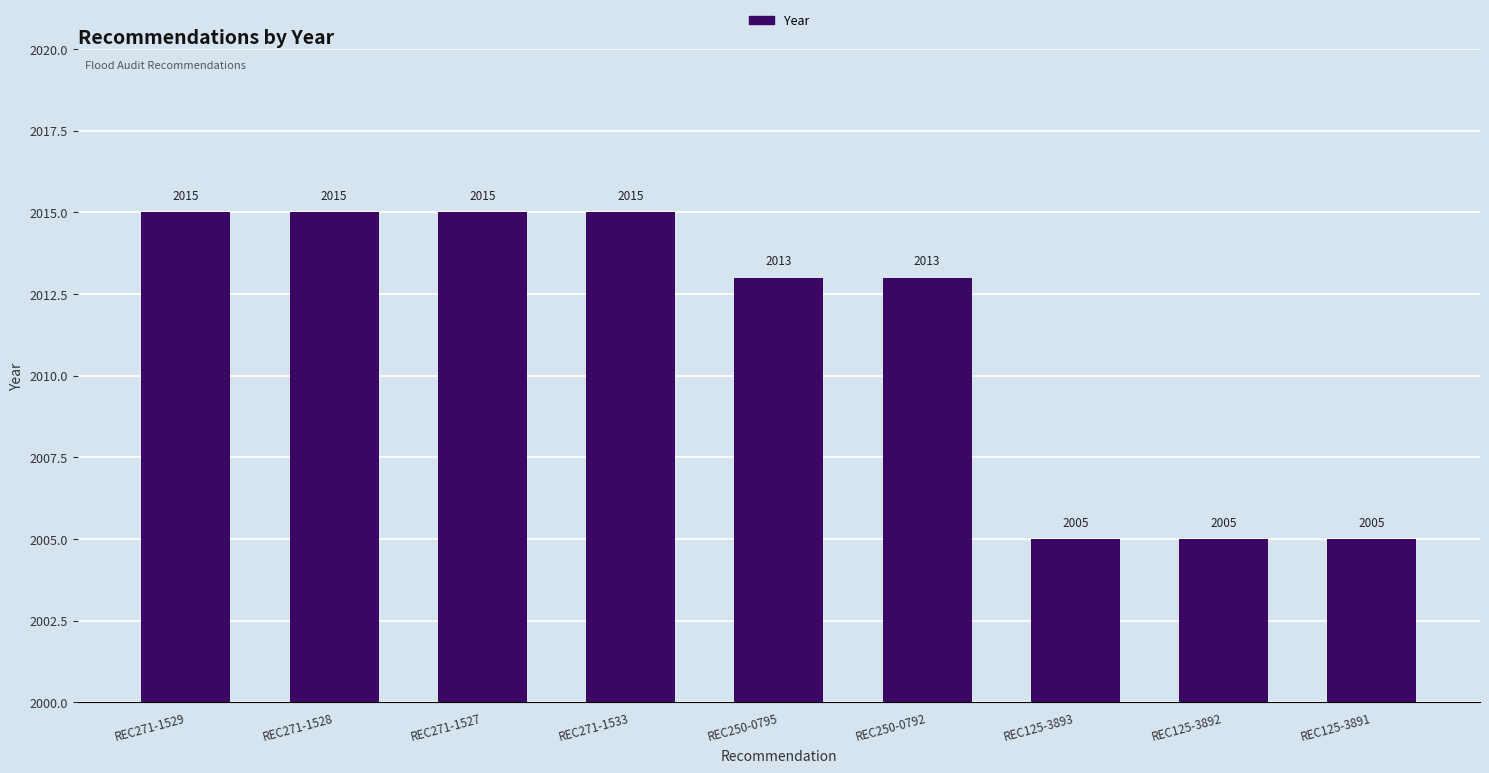

How many bars are there in total?

9